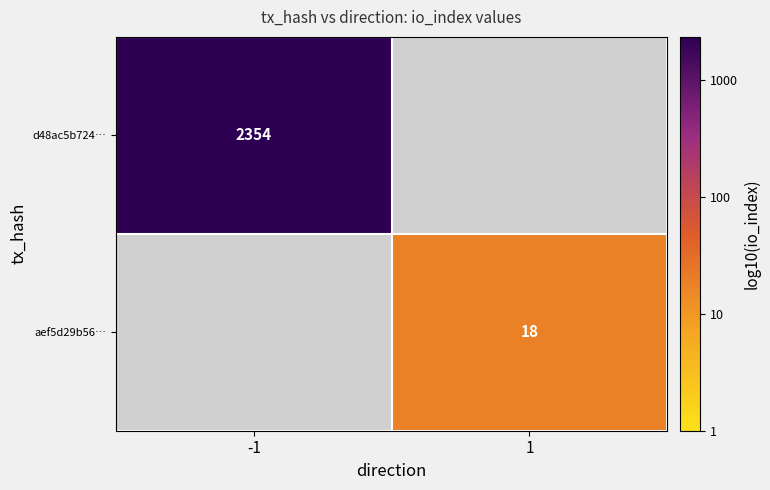

How many values in the aef5d29b56… series exceed 1?

1